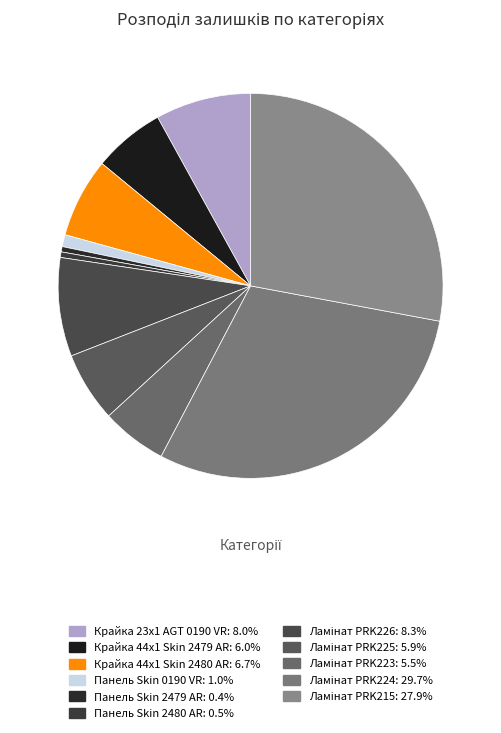

How many slices are in this pie chart?

11